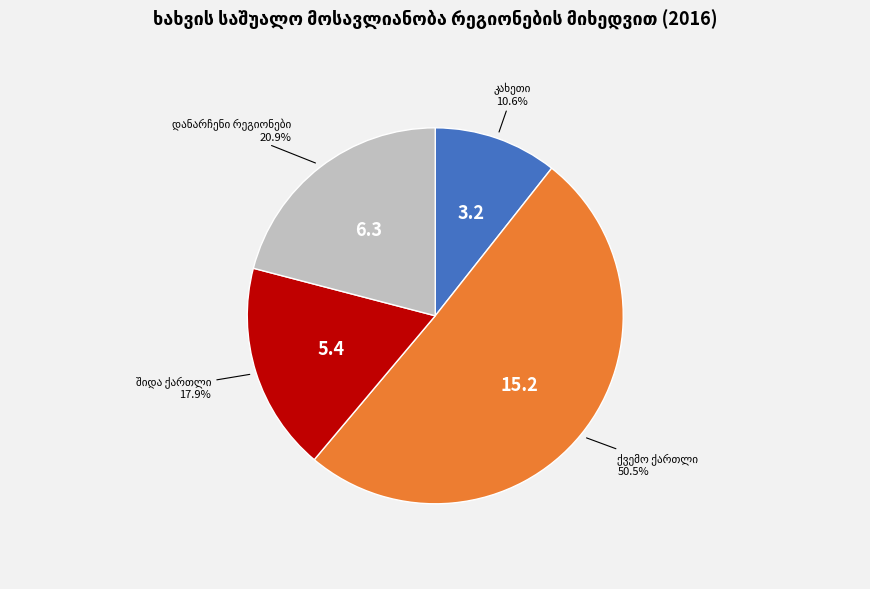

Does any single category account for the majority?

Yes